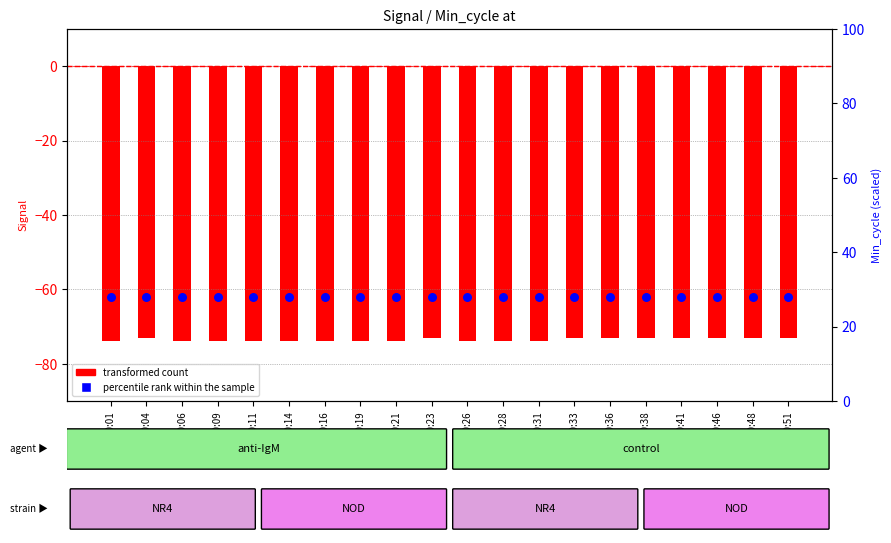

Which series has the largest total across all categories?

percentile rank within the sample